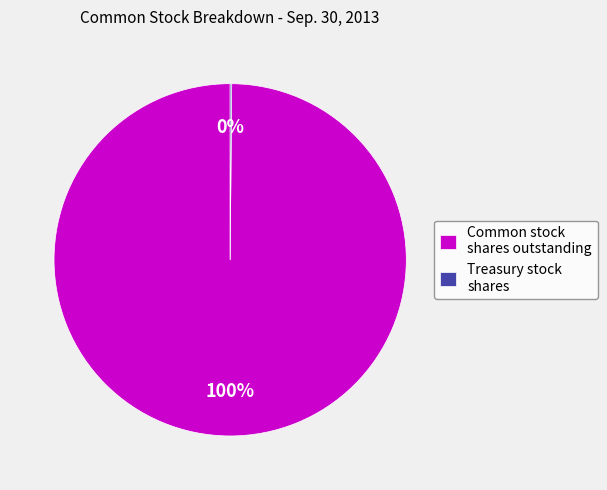

True or false: Common stock shares outstanding accounts for 100% of the total.

True